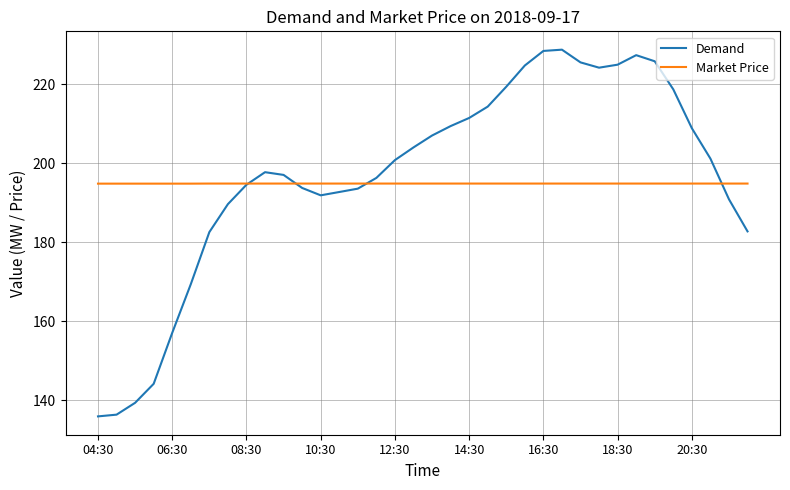

How many distinct data groups are displayed?

2